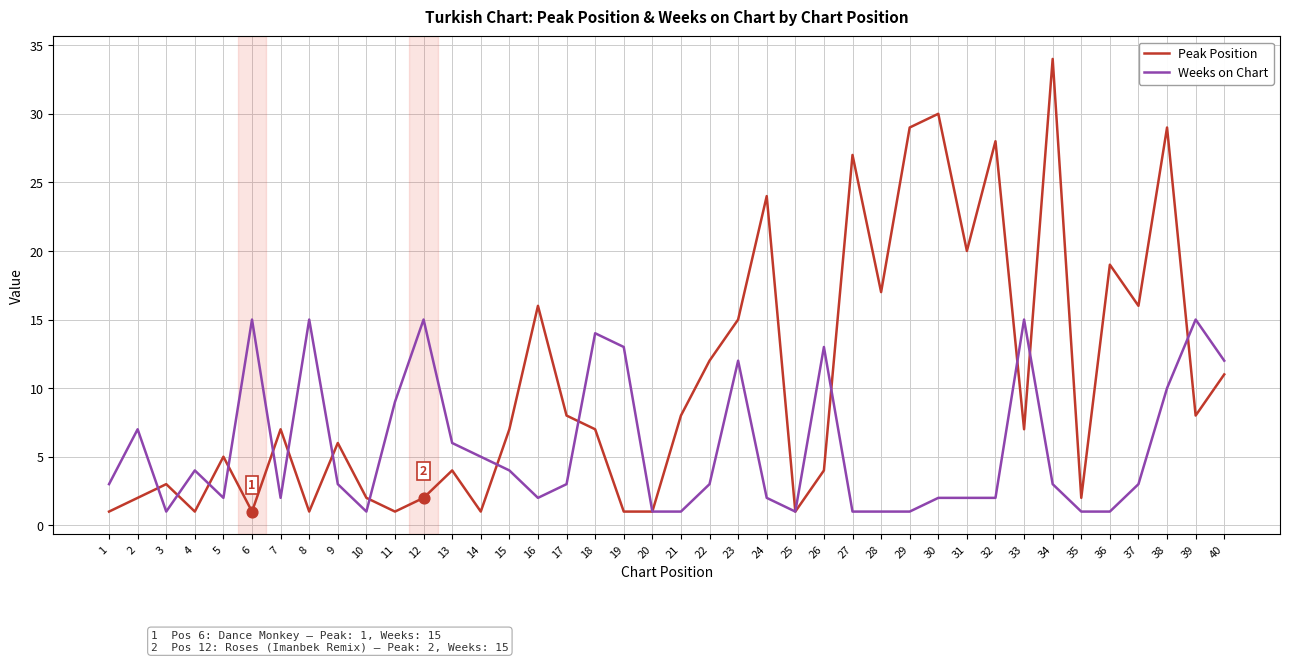

Which series has the largest total across all categories?

Peak Position